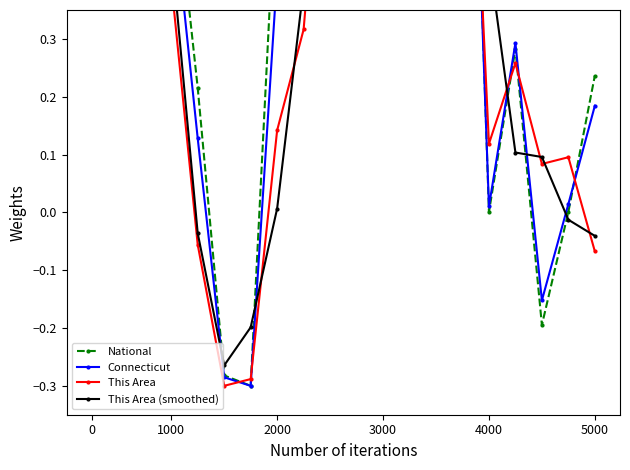

What is the difference between the maximum and minimum values in the Connecticut series?

2.0